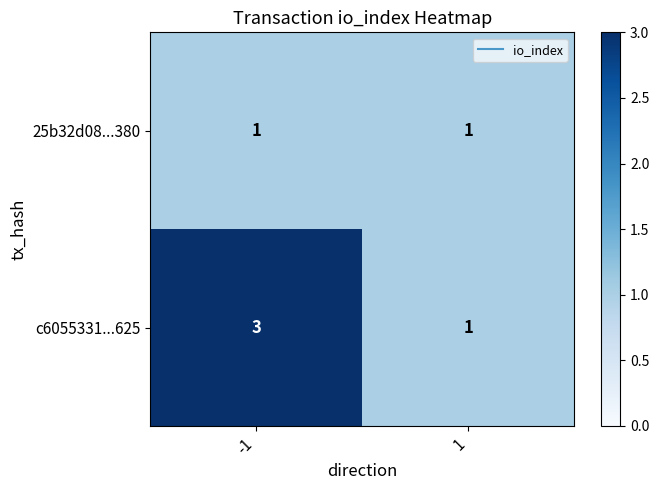

What is the sum of all c6055331...625 values?

4